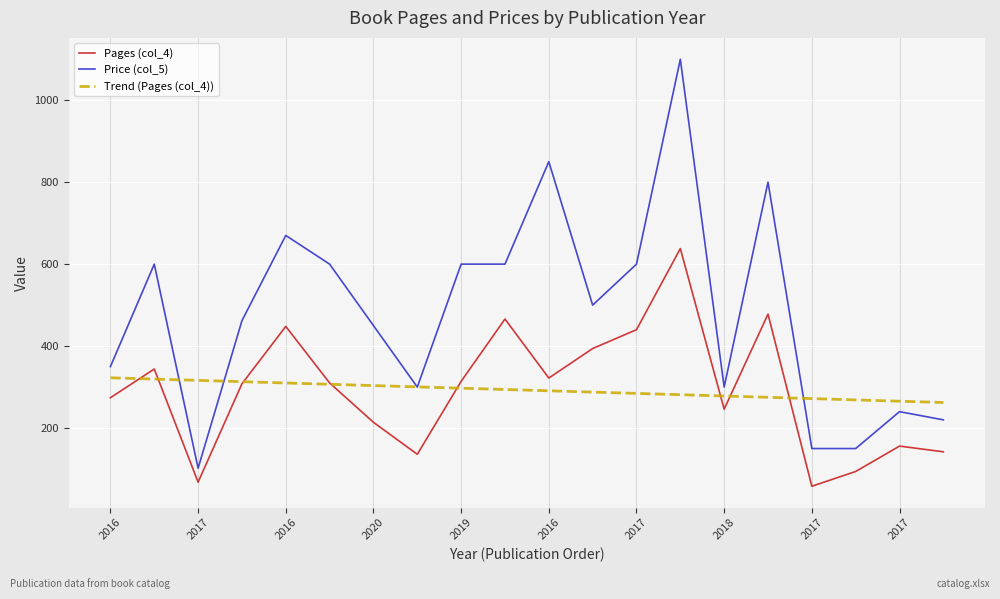

Is this an area chart (filled region under the line)?

No